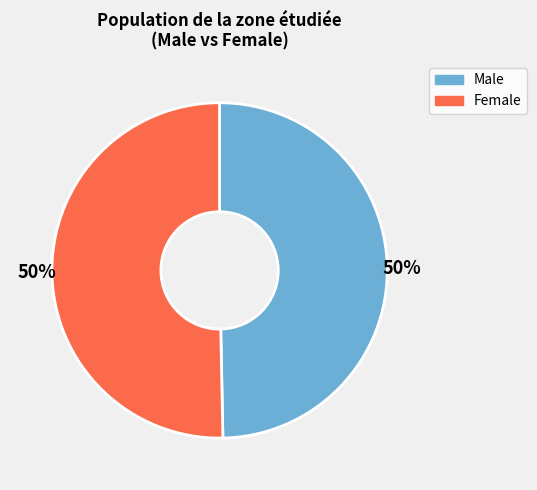

Is it true that Female is 50% of the pie?

True